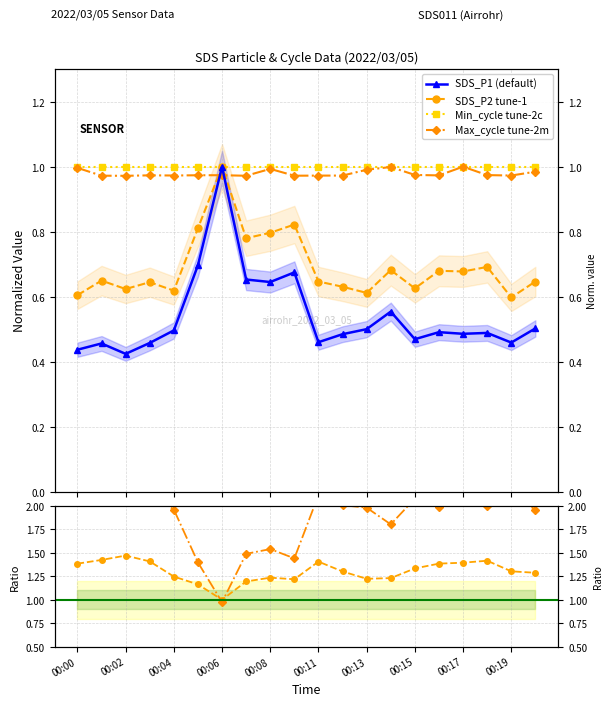

True or false: SDS_P2 tune-1 and SDS_P2/SDS_P1 intersect in this chart.

False